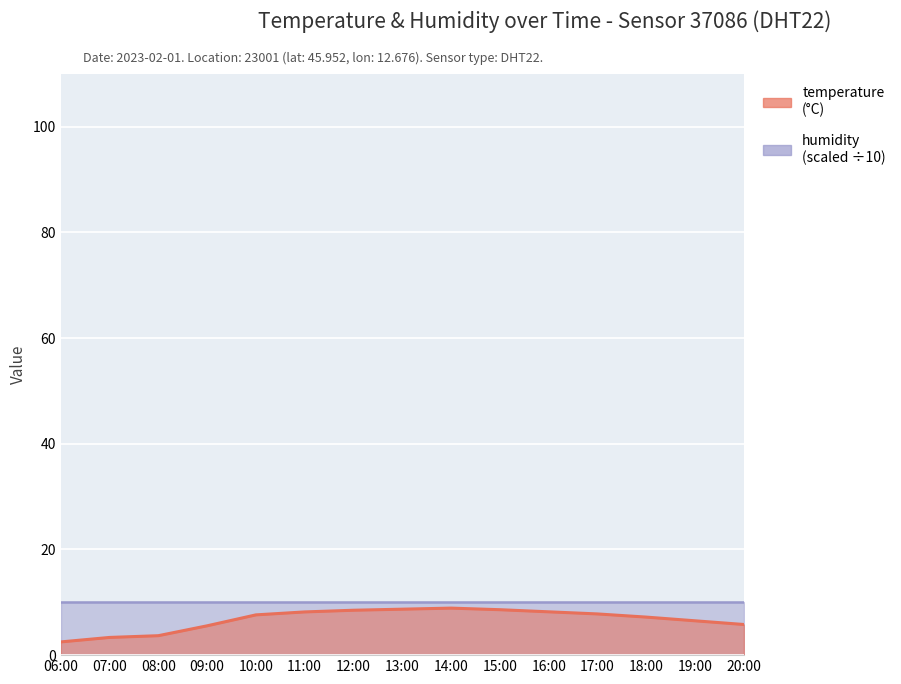

The value at 15:00 is 15.0. True or false?

False